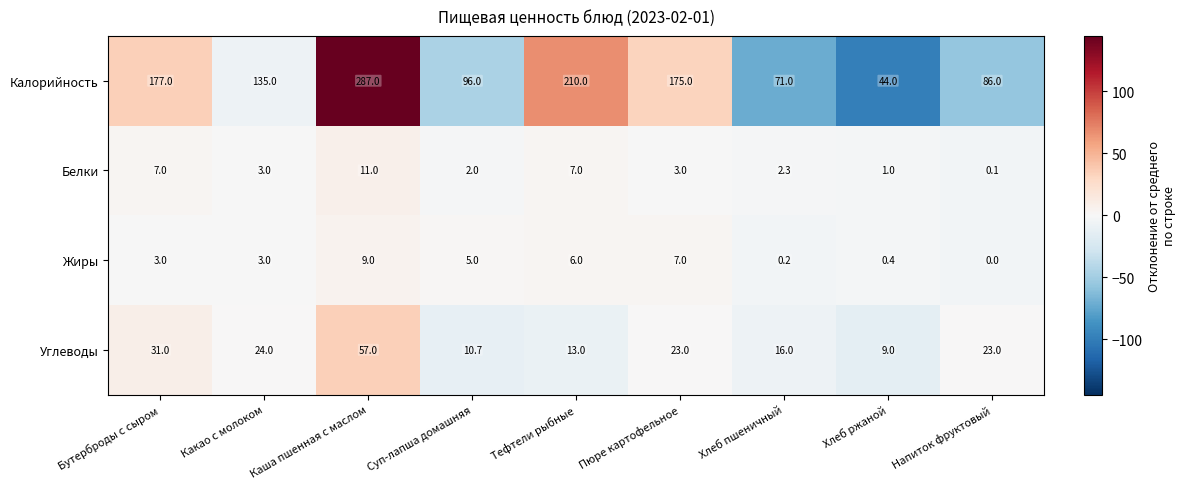

Which series has the largest range (max minus min)?

Калорийность